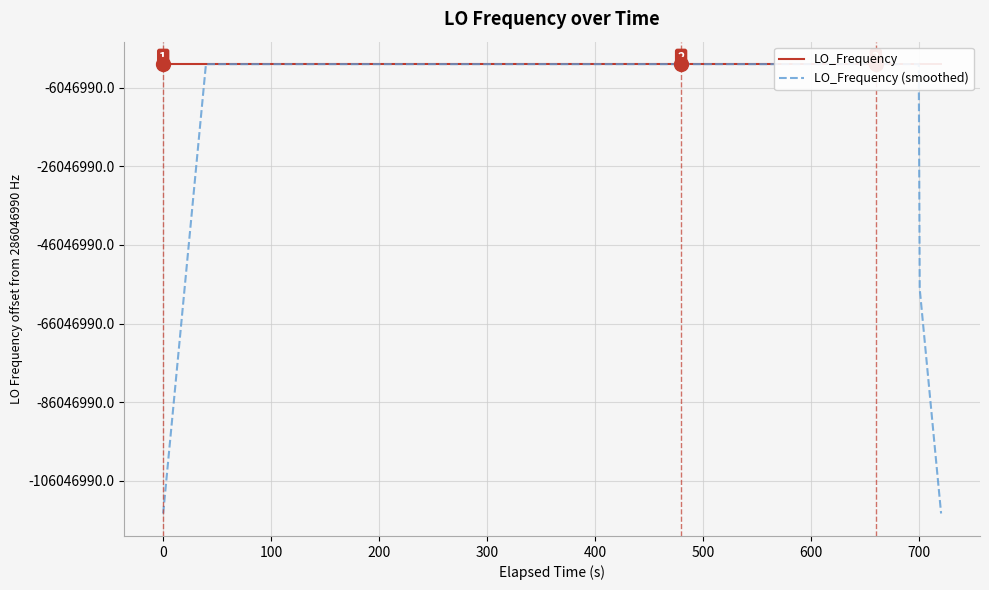

What is the difference between the second highest and second lowest values in the LO_Frequency series?

13.4